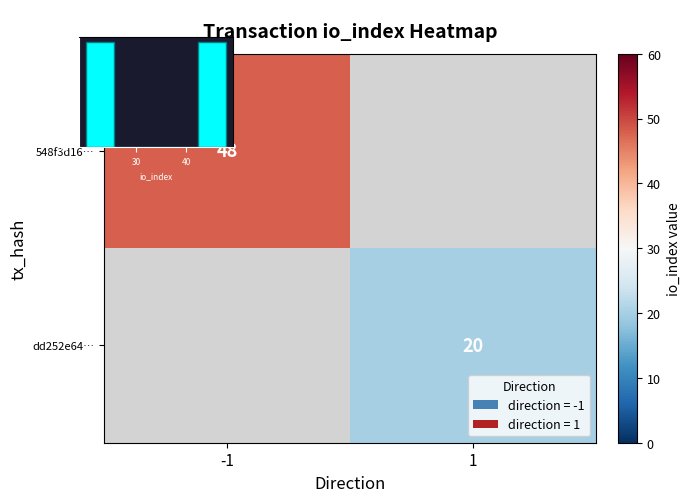

Is the value of 548f3d16… at -1 greater than the value of dd252e64… at 1?

Yes